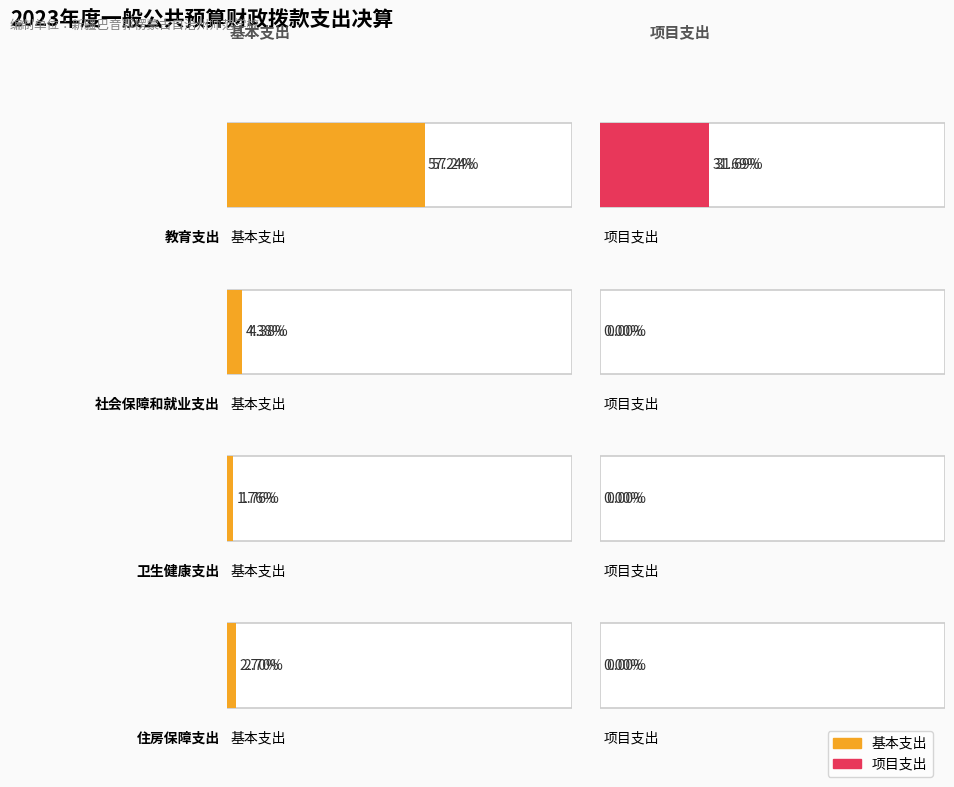

Rank the series by their maximum value, from lowest to highest.

项目支出, 基本支出